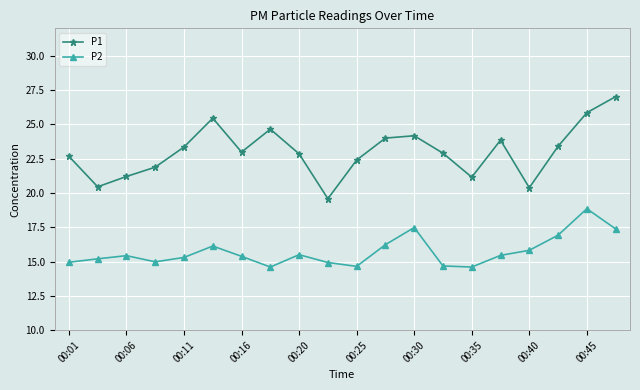

What is the value of the P1 point at the 11th from the left?

22.4